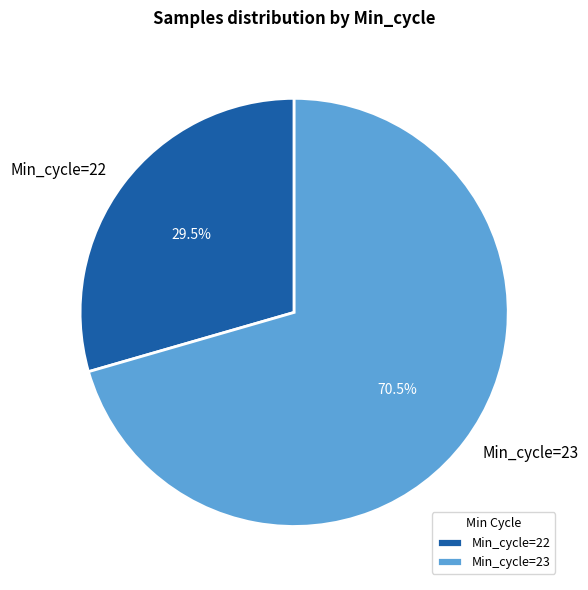

Does Min_cycle=23 account for over 50% of the chart?

Yes